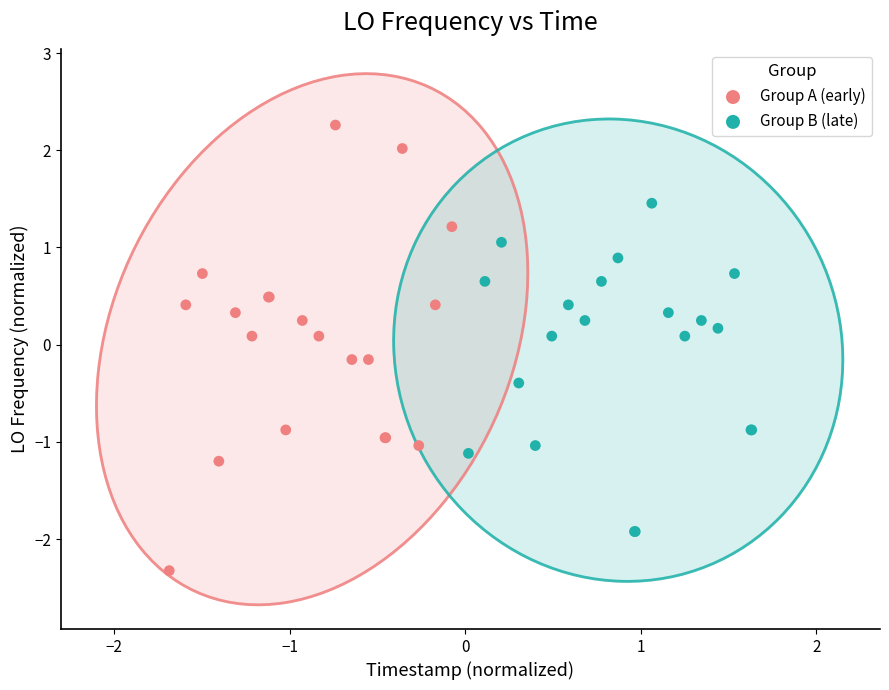

Which series reaches the maximum Y coordinate?

Group A (early)